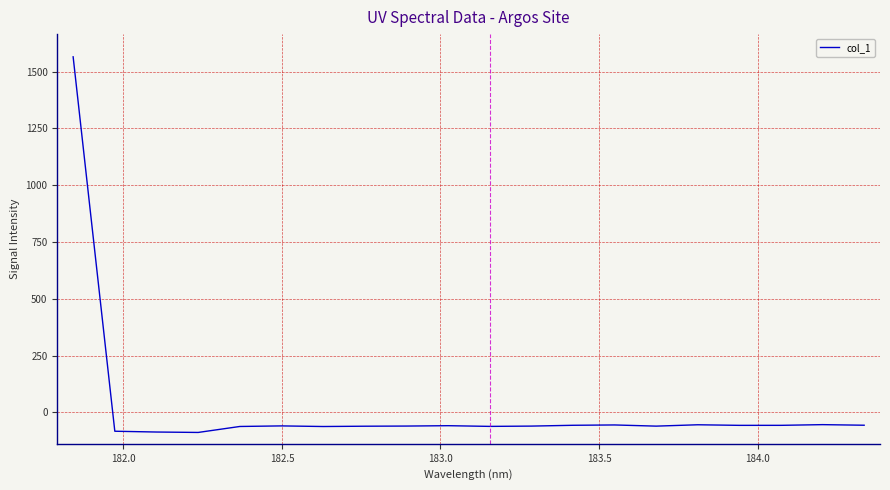

What is the smallest value displayed?

-88.7